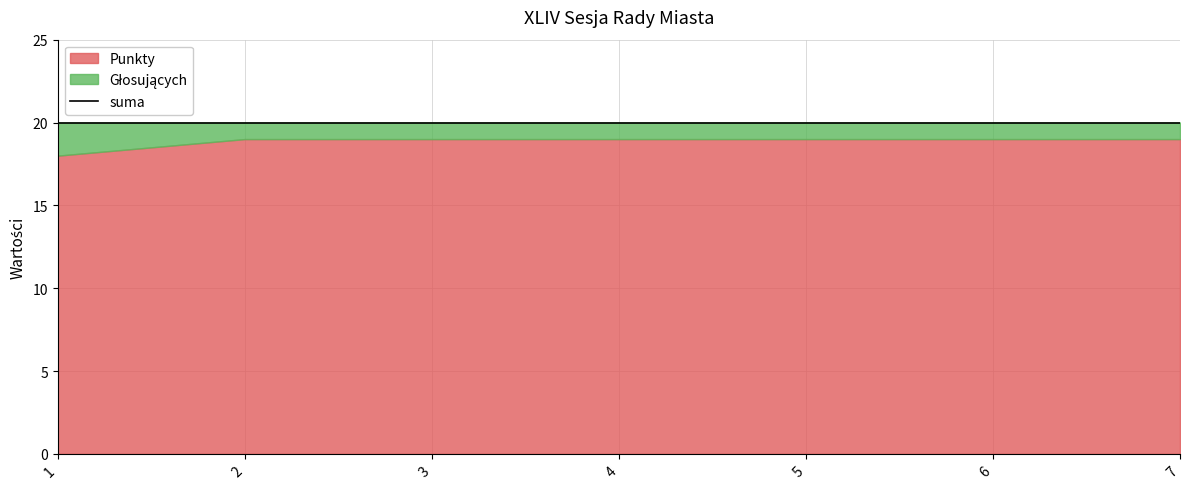

True or false: the data has more than 1 interior local peaks.

False